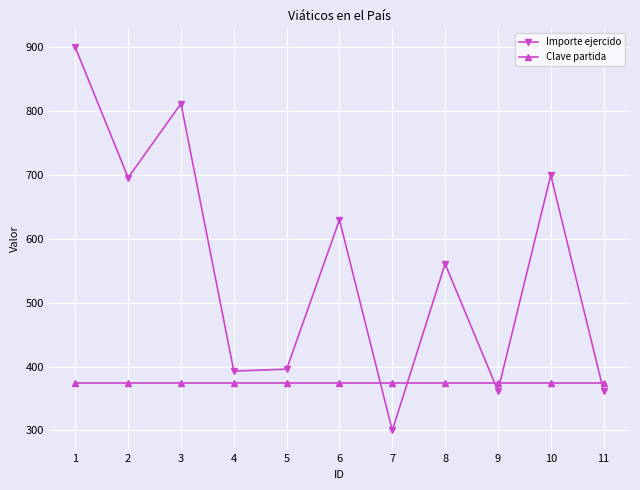

What are all the series names shown in the legend?

Importe ejercido, Clave partida